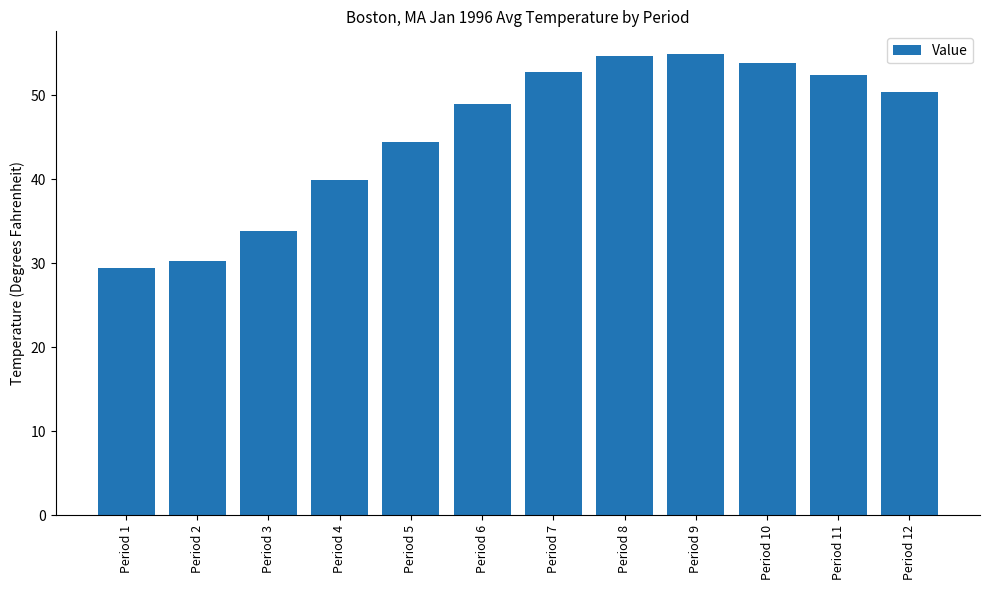

Which has a higher value, Period 8 or Period 5?

Period 8